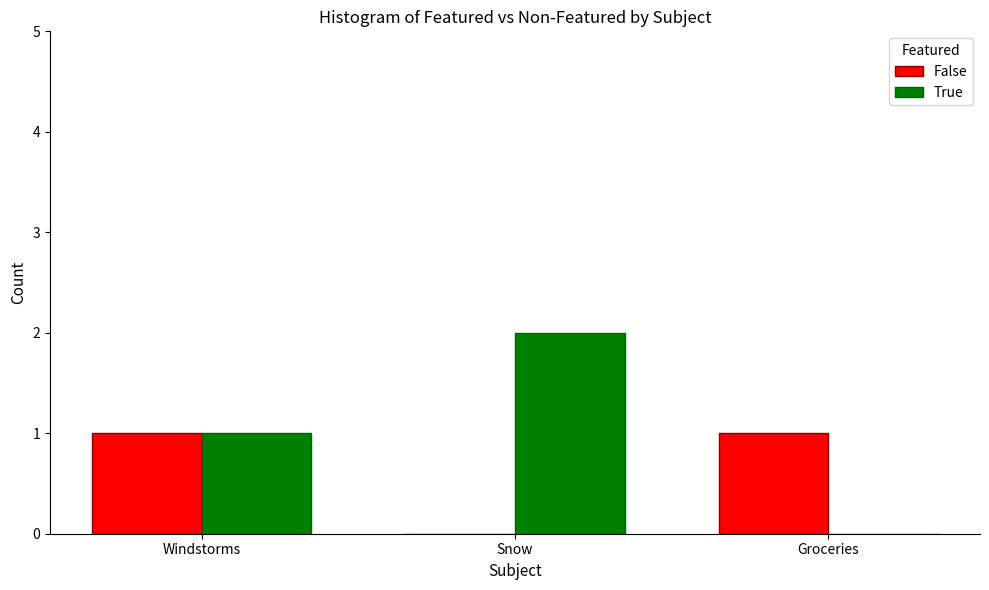

What is the difference between the True values at Groceries and Windstorms?

1